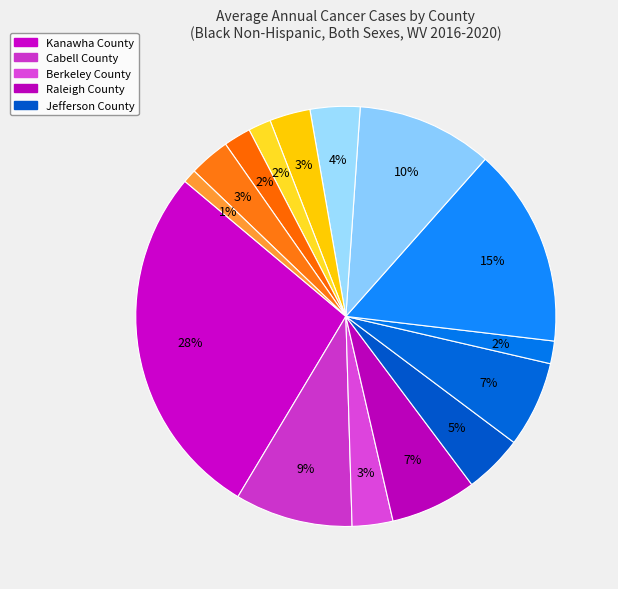

How many segments does this pie chart have?

15